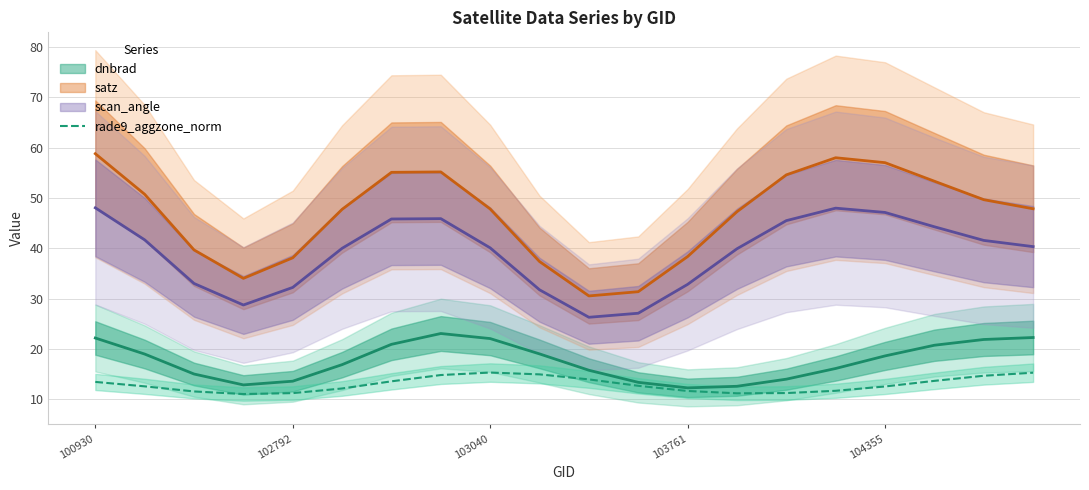

What is the highest value of the rade9_aggzone_norm series?

15.3